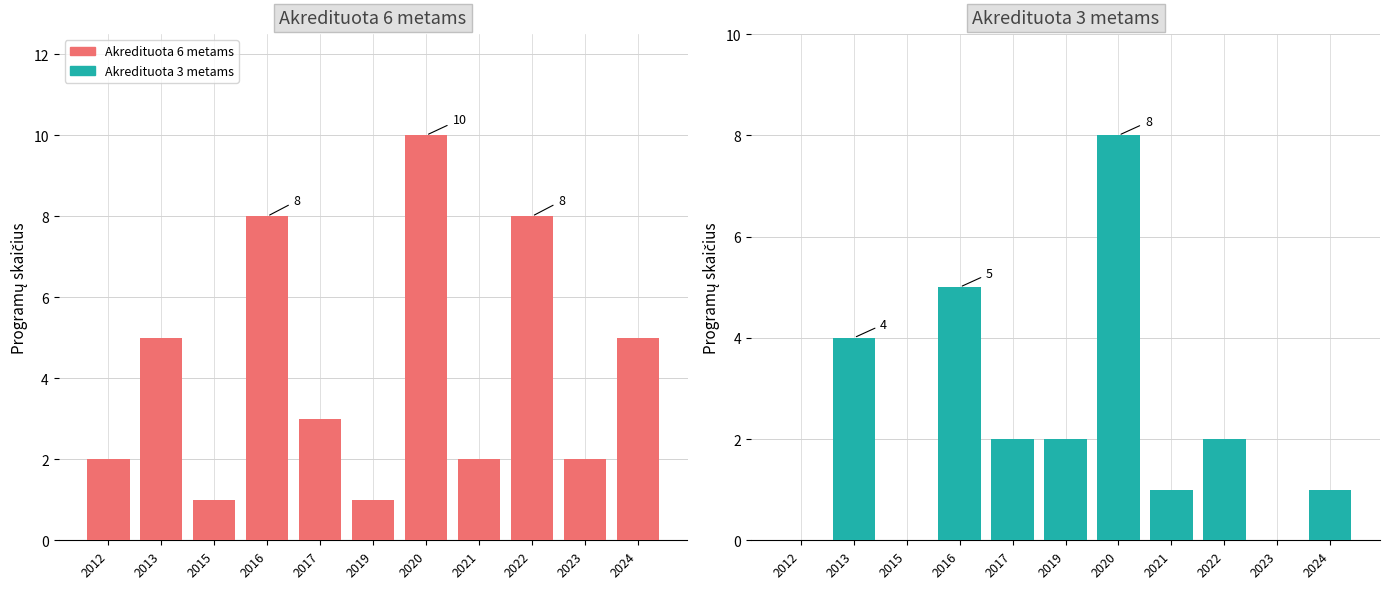

What is the difference between the highest and lowest values at 2023?

2